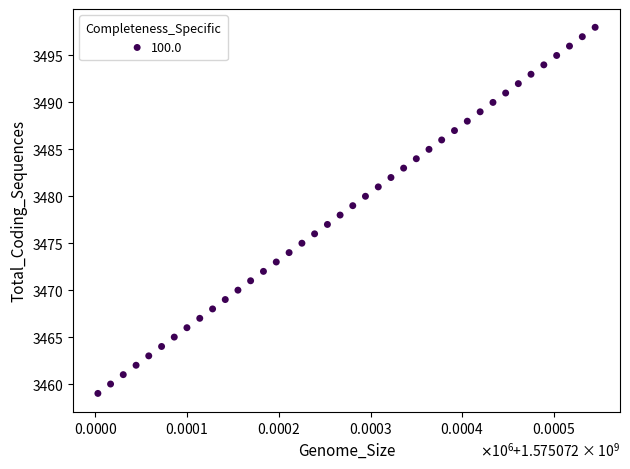

What is the range of Y values (max minus min)?

39